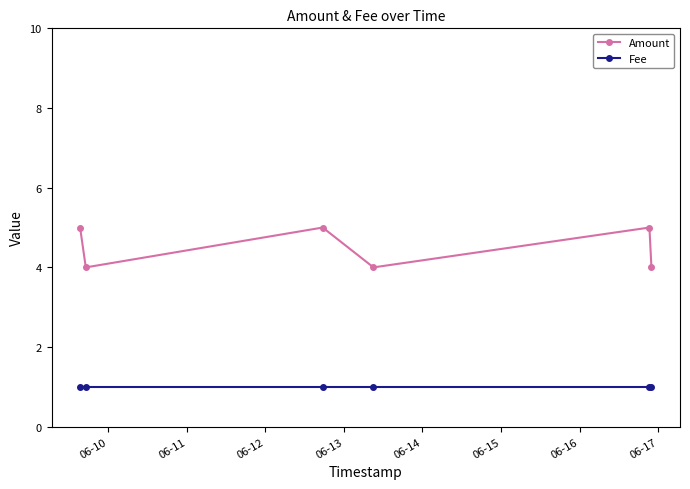

Which series has the largest range (max minus min)?

Amount